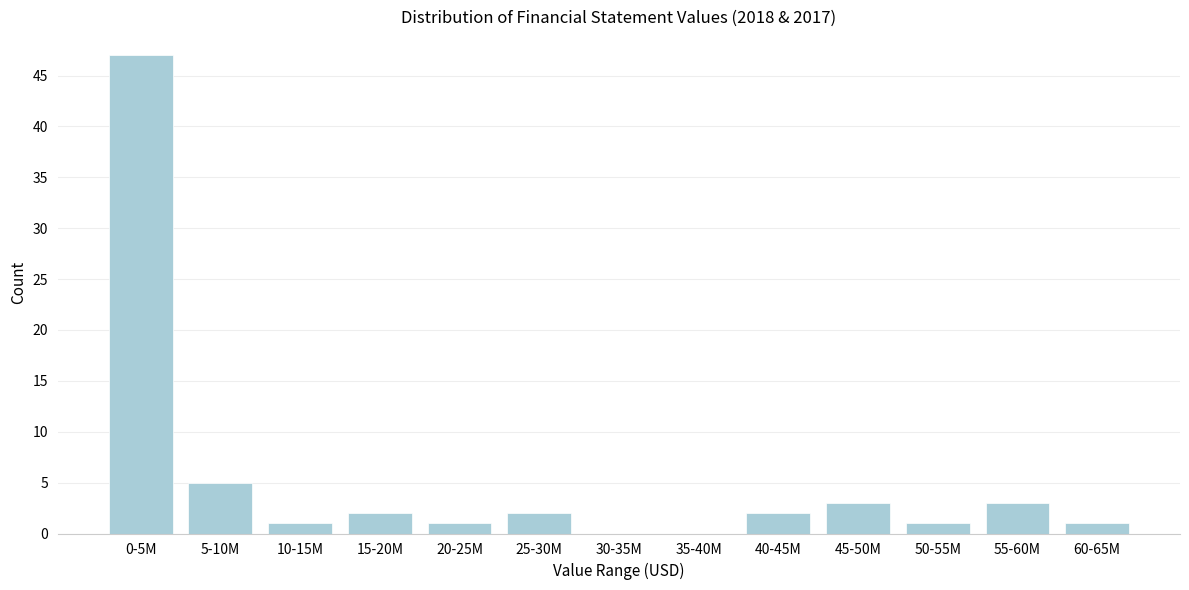

Reading right to left, what are all the values shown in this chart?

60-65M=1	55-60M=3	50-55M=1	45-50M=3	40-45M=2	35-40M=0	30-35M=0	25-30M=2	20-25M=1	15-20M=2	10-15M=1	5-10M=5	0-5M=47